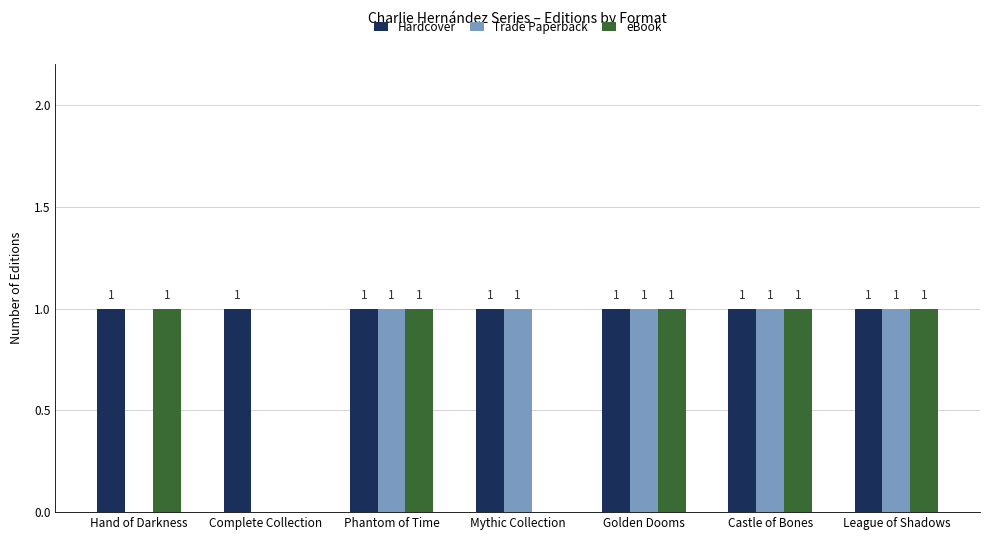

True or false: Trade Paperback has a value of 2 at Phantom of Time.

False